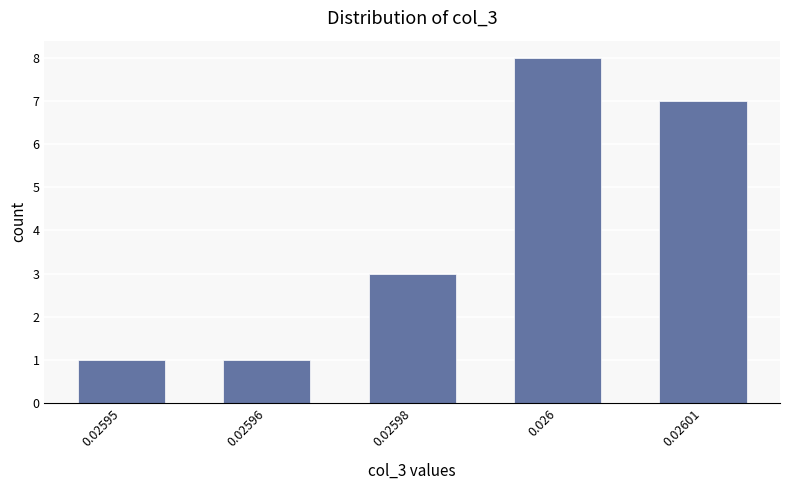

At which label is the value closest to 4?

0.02598